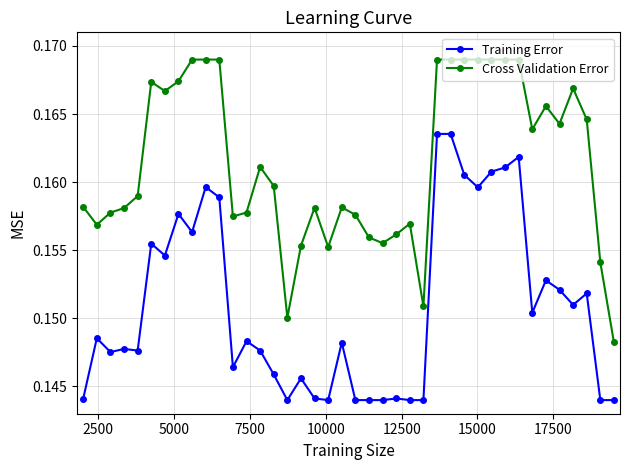

True or false: Cross Validation Error and Training Error cross at least once.

False